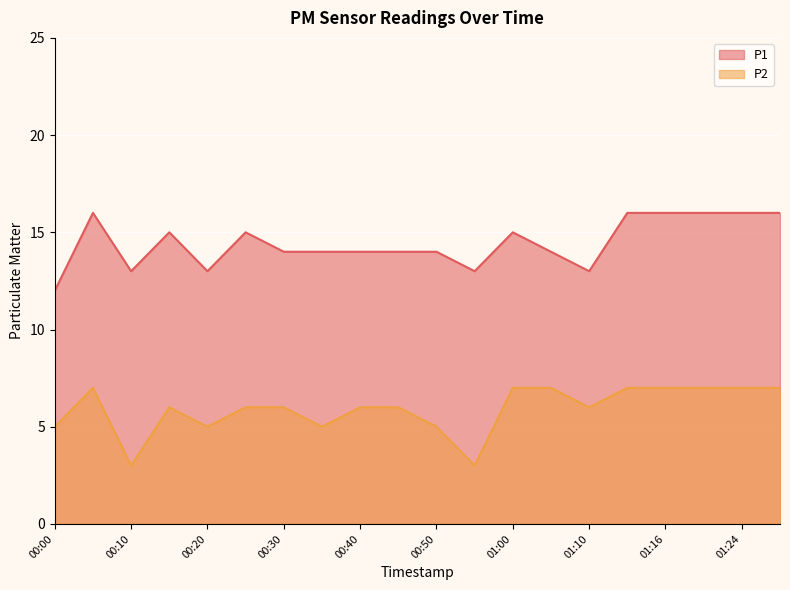

Reading right to left, extract all data points from this chart.

P1: 16	16	16	16	16	13	14	15	13	14	14	14	14	14	15	13	15	13	16	12
P2: 7	7	7	7	7	6	7	7	3	5	6	6	5	6	6	5	6	3	7	5